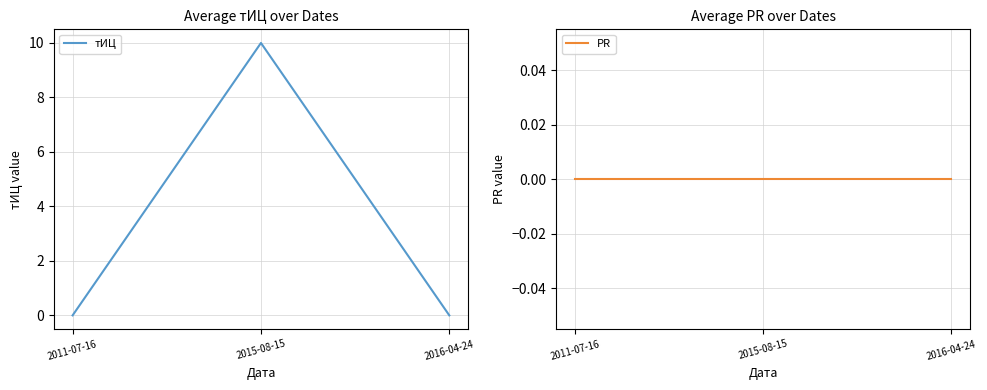

Is the value of тИЦ at 2016-04-24 greater than the value of PR at 2011-07-16?

No